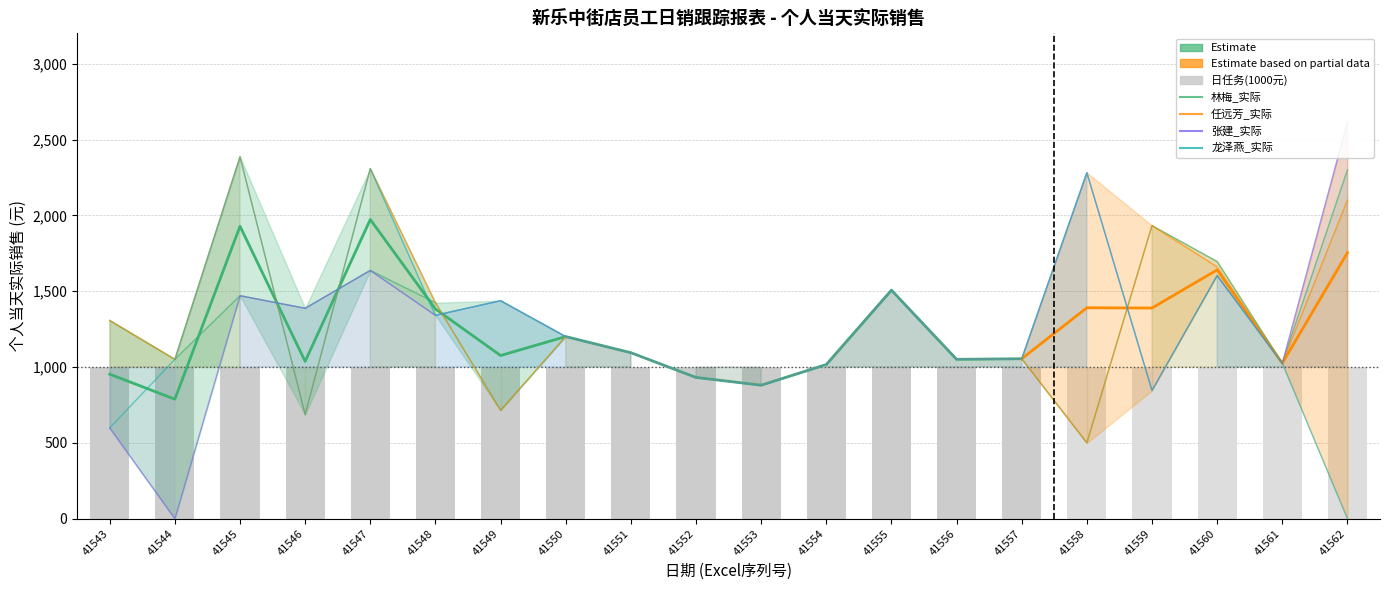

Reading left to right, what are all the values shown in this chart?

林梅_实际: 41543=1307.1	41544=1050.8	41545=1470.2	41546=1387.3	41547=1636.9	41548=1424.3	41549=714.4	41550=1200.9	41551=1094.5	41552=931.5	41553=881.0	41554=1016.5	41555=1507.0	41556=1051.0	41557=1054.8	41558=500.0	41559=1932.7	41560=1696.0	41561=1024.8	41562=2300.0
任远芳_实际: 41543=1307.1	41544=1050.8	41545=2386.2	41546=687.1	41547=2308.4	41548=1424.3	41549=714.4	41550=1200.9	41551=1094.5	41552=931.5	41553=881.0	41554=1016.5	41555=1507.0	41556=1051.0	41557=1054.8	41558=500.0	41559=1932.7	41560=1660.0	41561=1024.8	41562=2100.0
张建_实际: 41543=598.5	41544=0.0	41545=1470.2	41546=1387.3	41547=1636.9	41548=1341.1	41549=1437.3	41550=1200.9	41551=1094.5	41552=931.5	41553=880.0	41554=1016.5	41555=1507.0	41556=1051.0	41557=1054.8	41558=2281.5	41559=845.5	41560=1603.2	41561=1024.8	41562=2615.0
龙泽燕_实际: 41543=598.5	41544=1050.8	41545=2386.2	41546=687.1	41547=2308.4	41548=1341.1	41549=1437.3	41550=1201.0	41551=1094.5	41552=931.5	41553=880.0	41554=1016.5	41555=1507.0	41556=1051.0	41557=1054.8	41558=2281.5	41559=845.5	41560=1603.2	41561=1024.8	41562=0.0